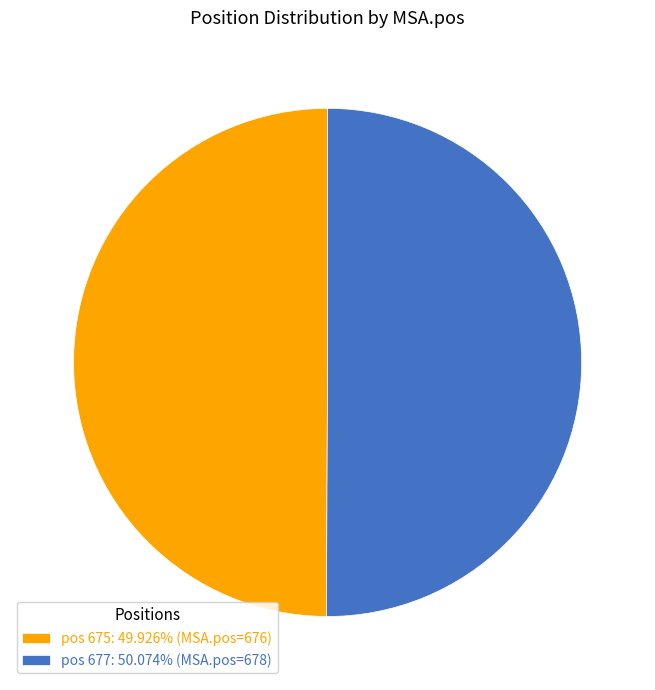

Combined, do pos 675: 49.926% (MSA.pos=676) and pos 677: 50.074% (MSA.pos=678) account for over 50%?

Yes